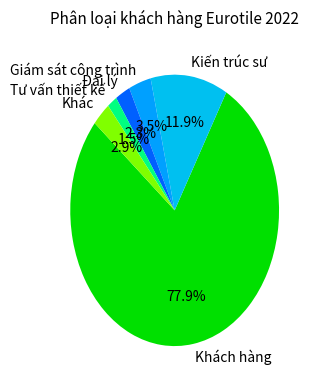

Does any single category account for the majority?

Yes